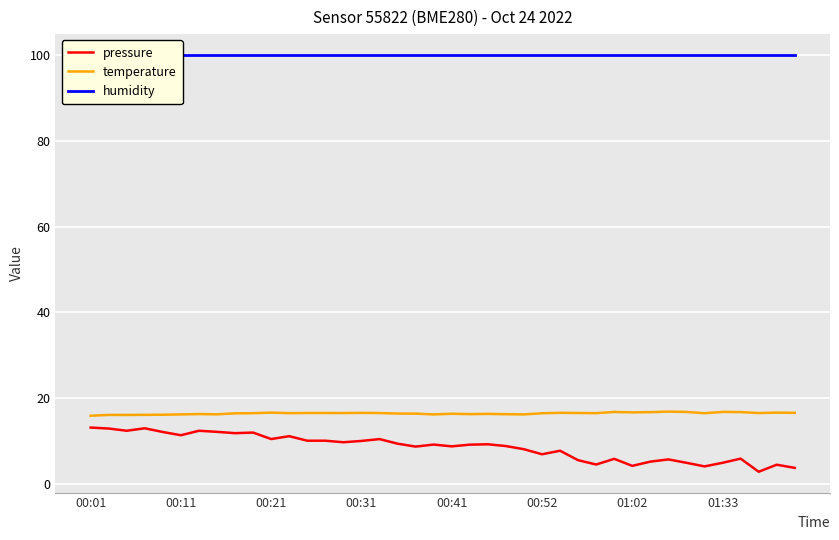

Which series has the widest spread of values?

pressure